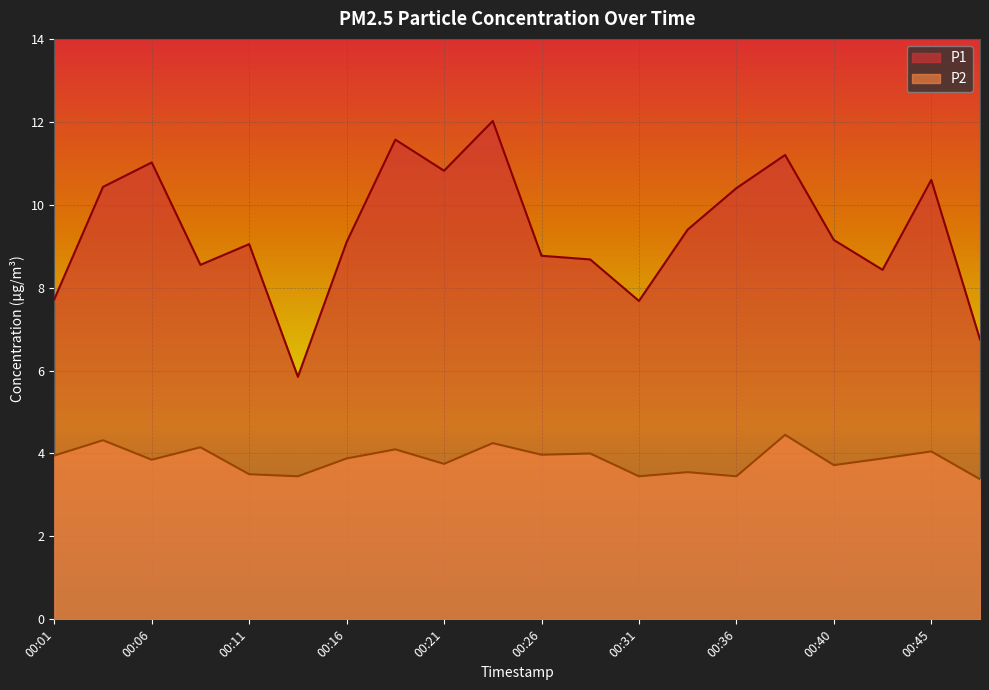

Which series has the largest range (max minus min)?

P1